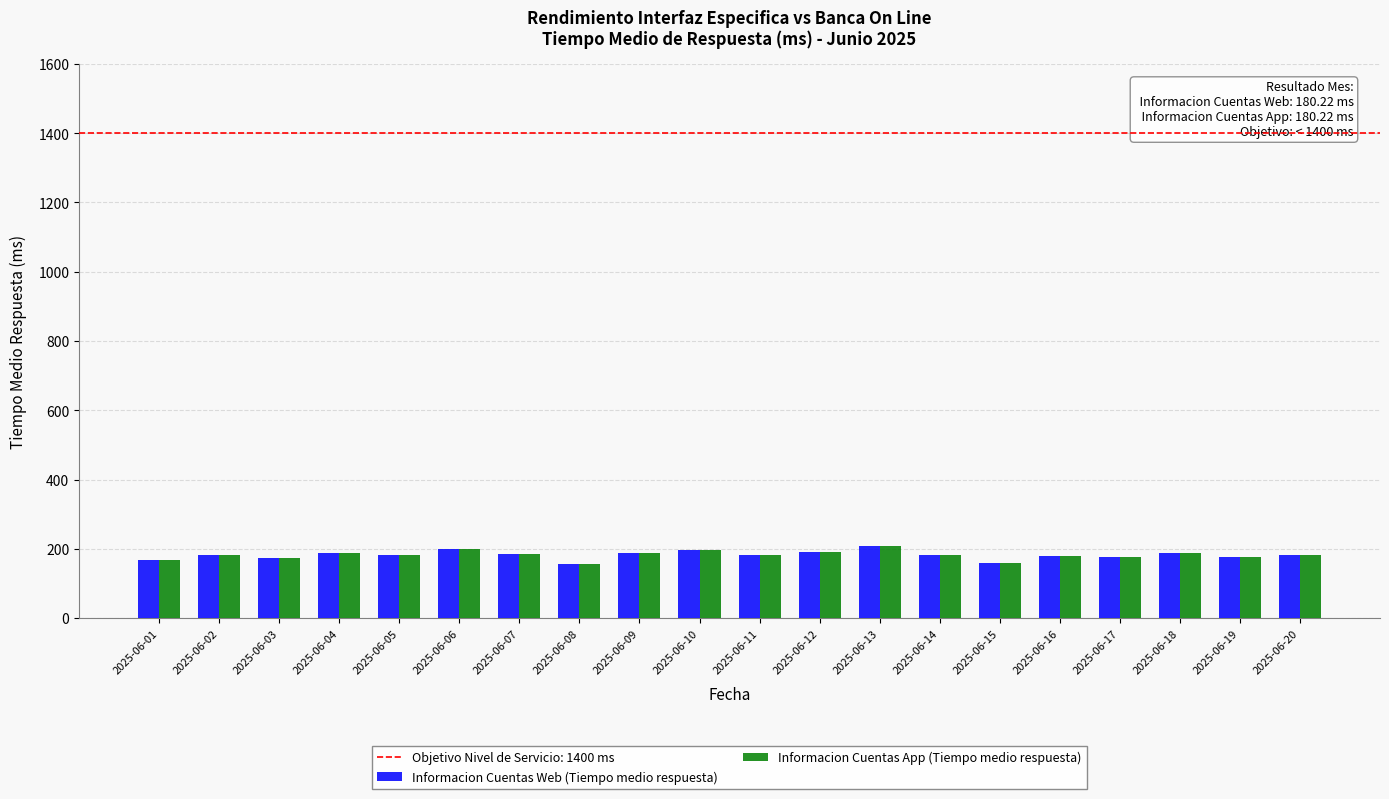

True or false: Informacion Cuentas App (Tiempo medio respuesta) has a value of 155.8 at 2025-06-08.

True